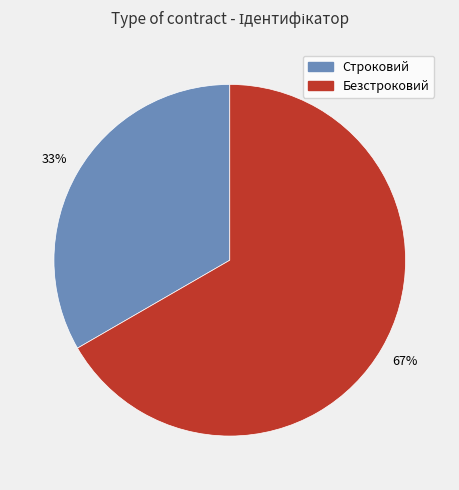

Which has a higher value, Безстроковий or Строковий?

Безстроковий